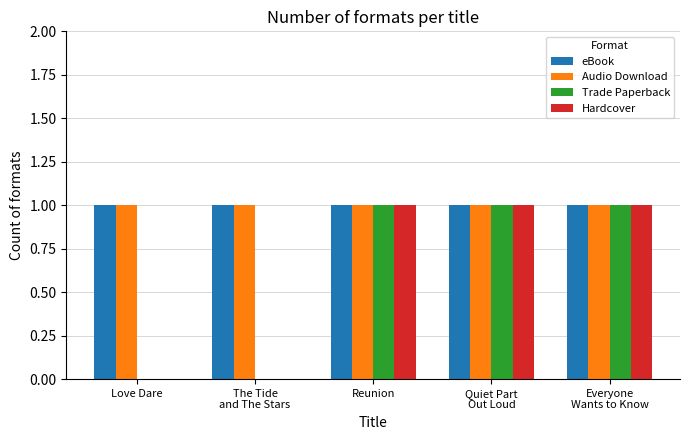

Reading left to right, extract all data points from this chart.

eBook: Love Dare=1	The Tide
and The Stars=1	Reunion=1	Quiet Part
Out Loud=1	Everyone
Wants to Know=1
Audio Download: Love Dare=1	The Tide
and The Stars=1	Reunion=1	Quiet Part
Out Loud=1	Everyone
Wants to Know=1
Trade Paperback: Love Dare=0	The Tide
and The Stars=0	Reunion=1	Quiet Part
Out Loud=1	Everyone
Wants to Know=1
Hardcover: Love Dare=0	The Tide
and The Stars=0	Reunion=1	Quiet Part
Out Loud=1	Everyone
Wants to Know=1